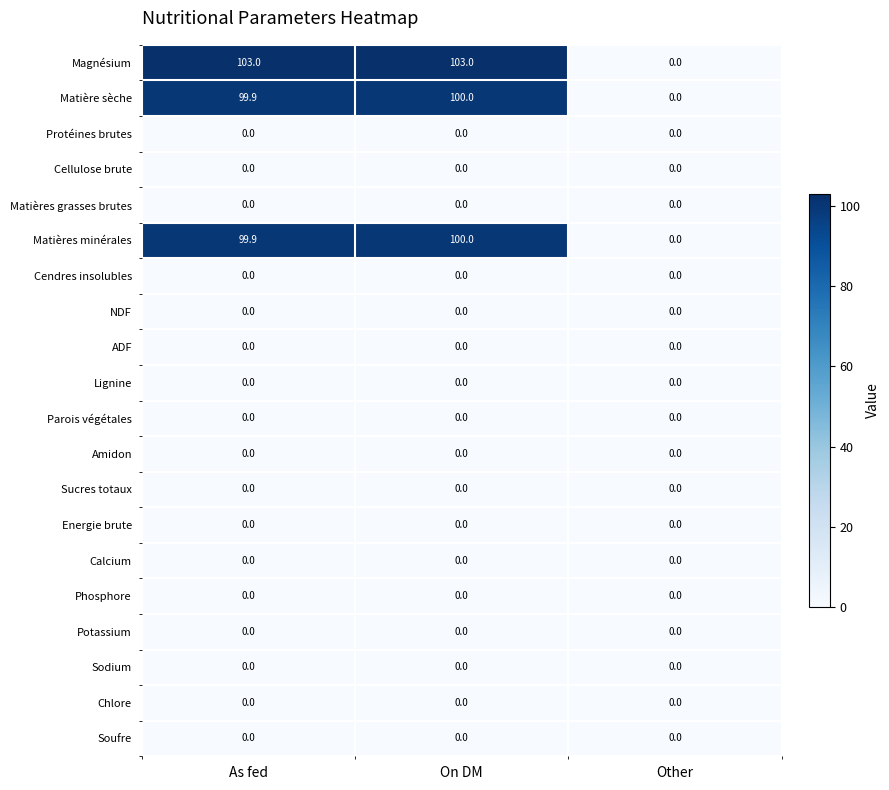

Which series changed the most between On DM and Other?

Magnésium